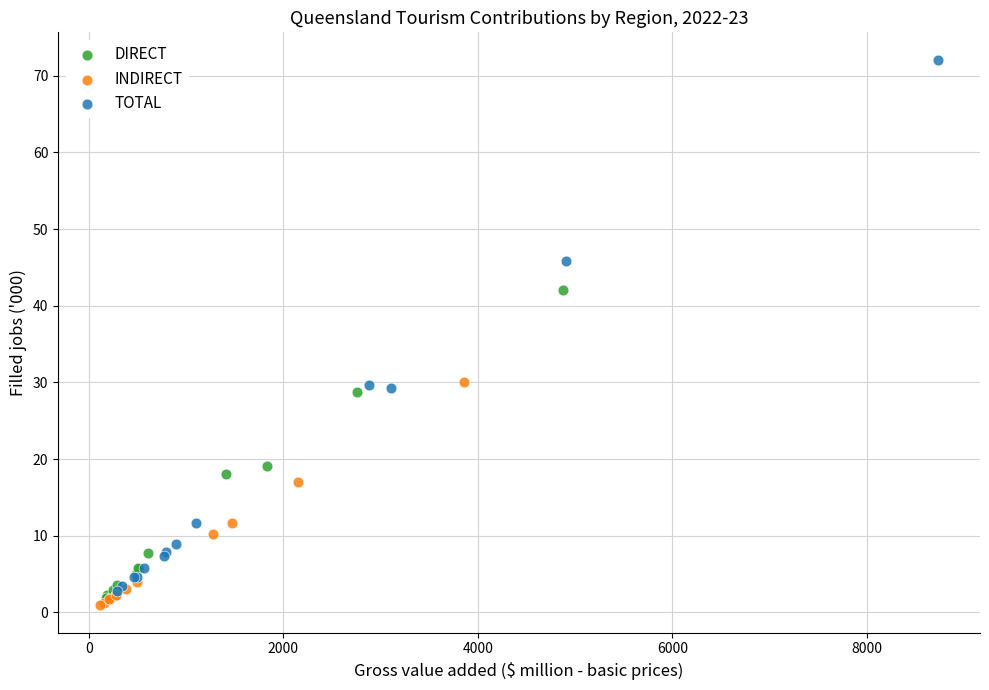

Which series has the largest Y range (max minus min)?

TOTAL